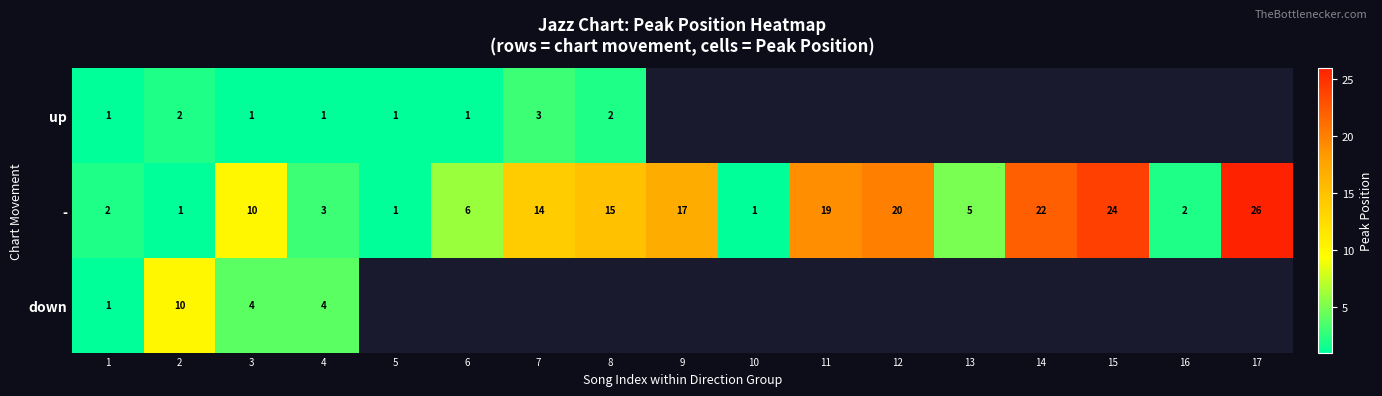

Which category has the highest value in the - series?

17